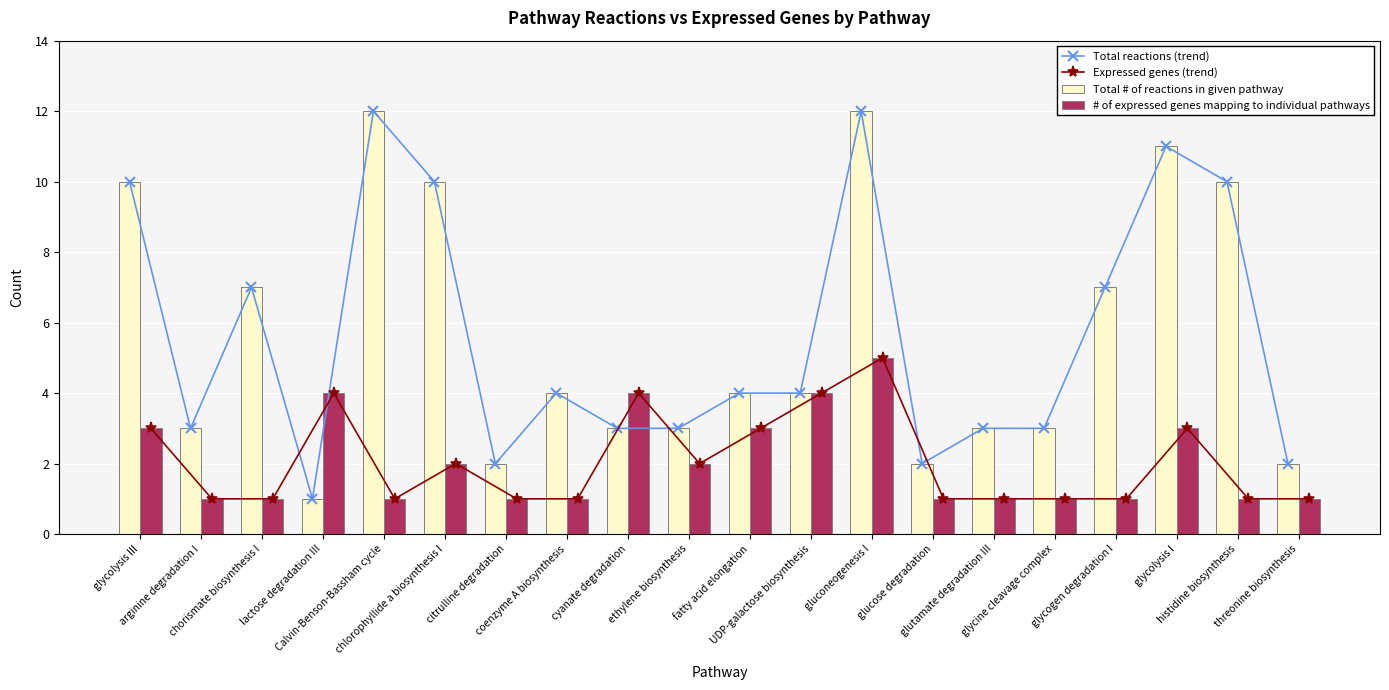

What position from the right is arginine degradation I?

19